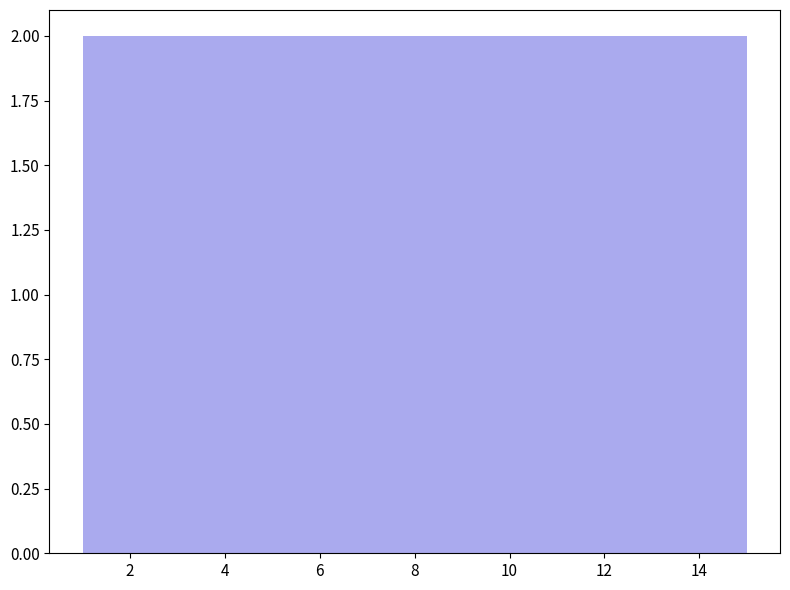

Reading left to right, list every bar in this chart as the range it spans on the x-axis followed by its height. Neither the bar edges nor the heights are printed on the chart, so give them approximately, as read against the axes.

1.0 to 2.0: 2
2.0 to 2.8: 2
2.8 to 3.8: 2
3.8 to 4.8: 2
4.8 to 5.6: 2
5.6 to 6.6: 2
6.6 to 7.6: 2
7.6 to 8.4: 2
8.4 to 9.4: 2
9.4 to 10.4: 2
10.4 to 11.2: 2
11.2 to 12.2: 2
12.2 to 13.2: 2
13.2 to 14.0: 2
14.0 to 15.0: 2